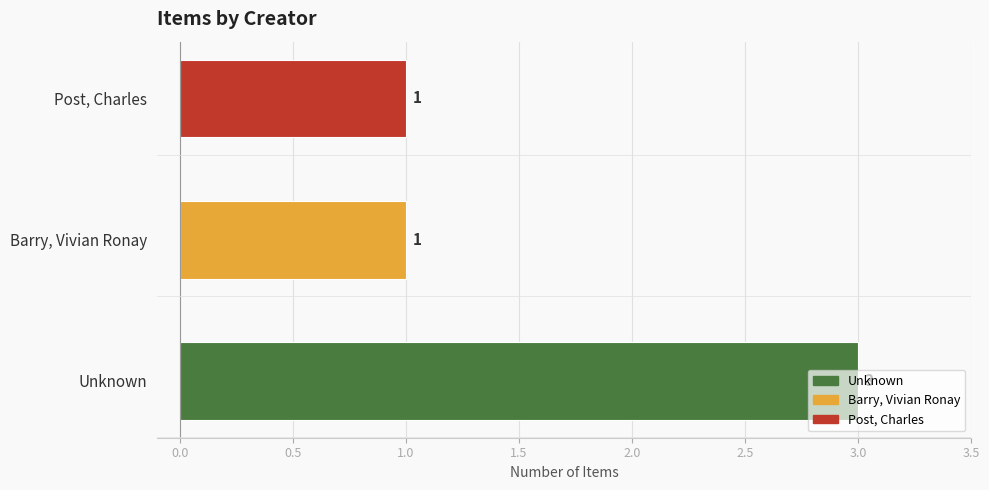

What is the sum of the values at Barry, Vivian Ronay and Unknown?

4